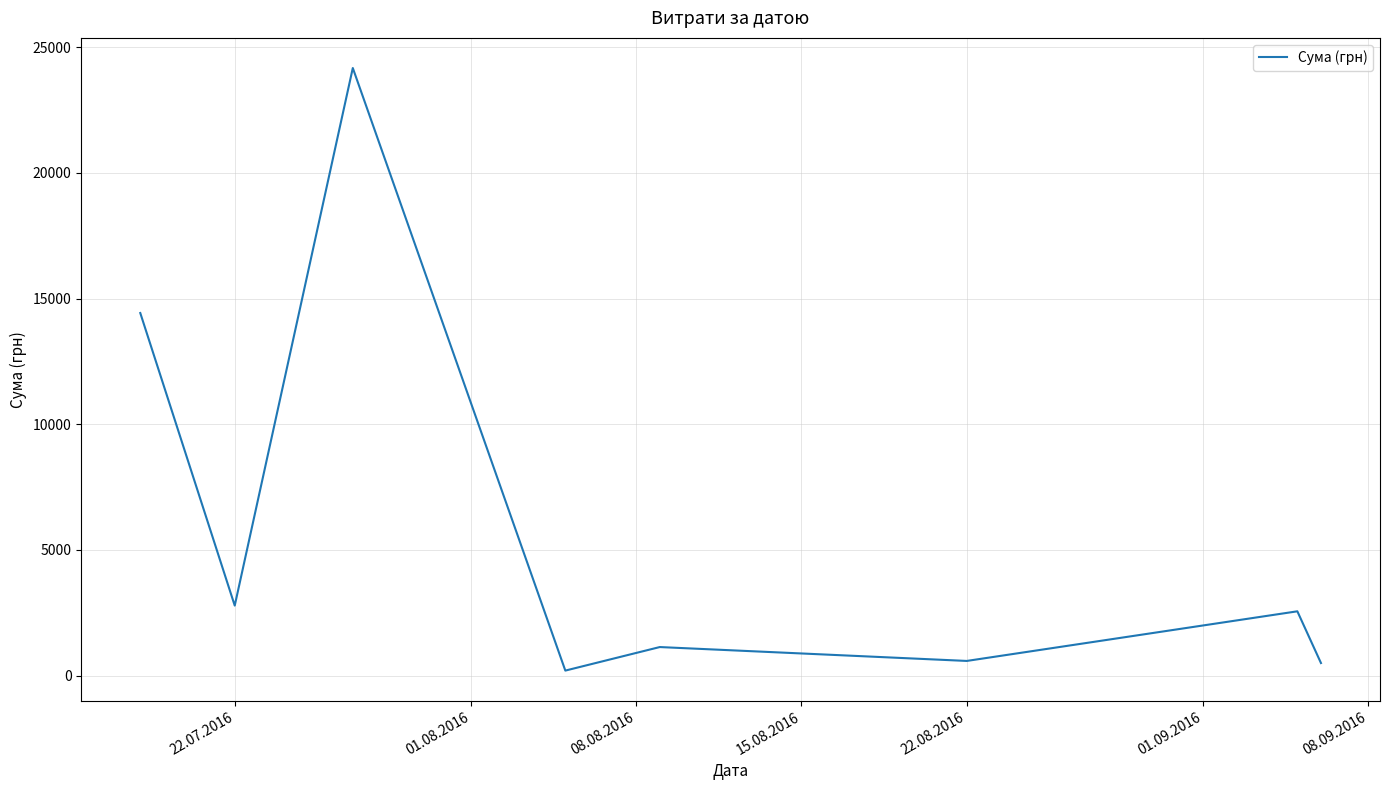

True or false: the data has more than 1 interior local peaks.

True